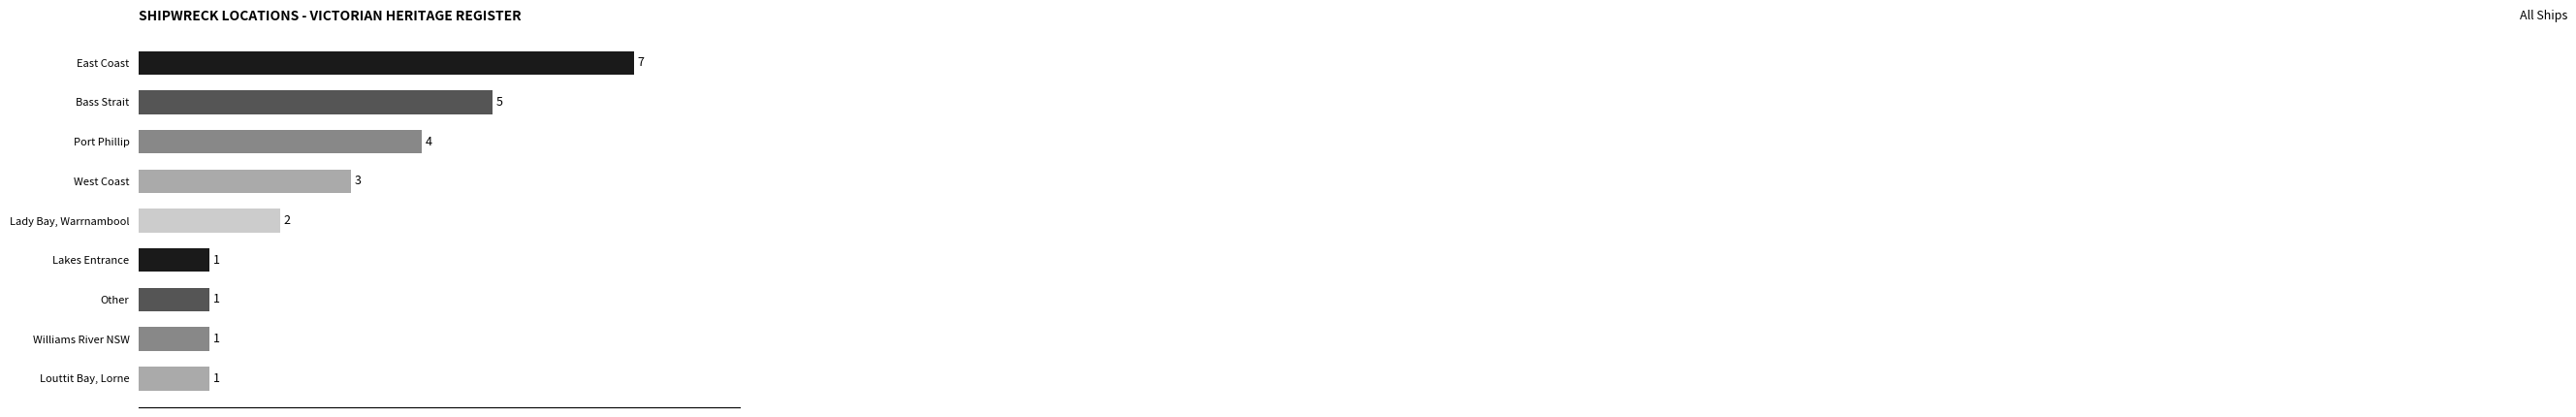

What is the value of the 4th bar from the top?

3